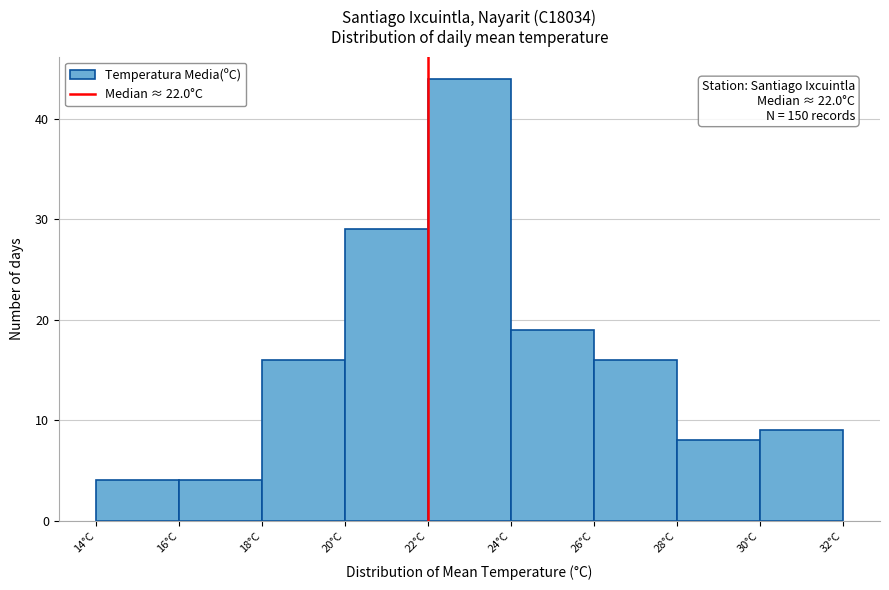

Over which range of the x-axis is the bar tallest?

22 to 24